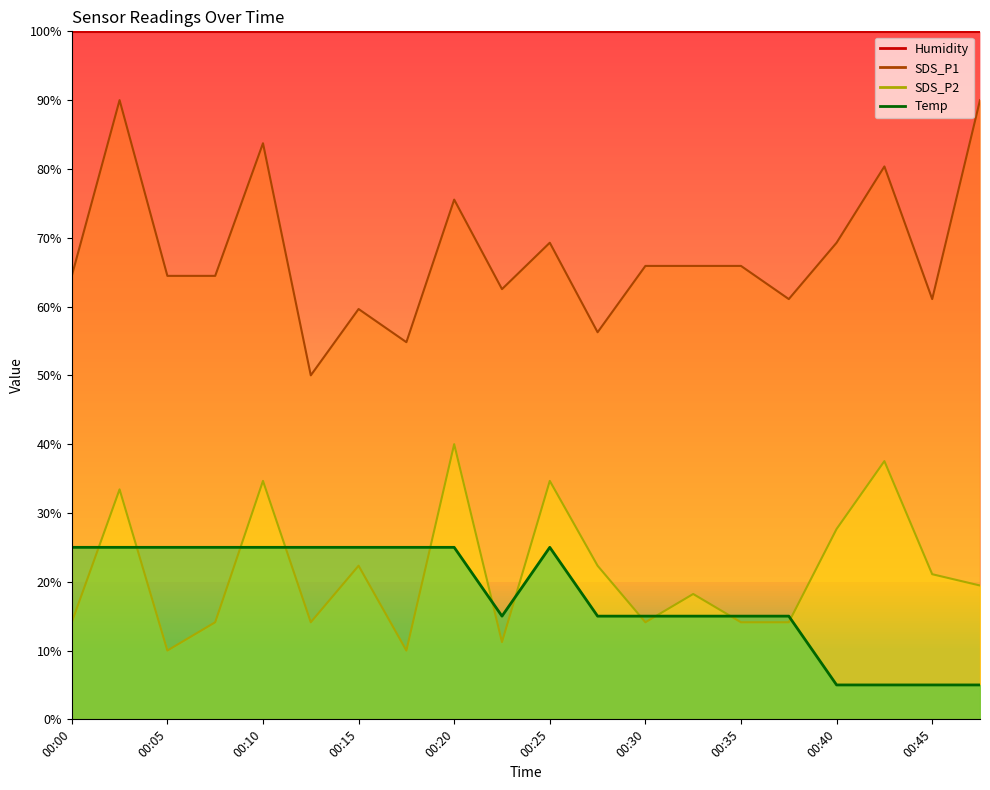

Does the chart display data point markers on the line(s)?

No